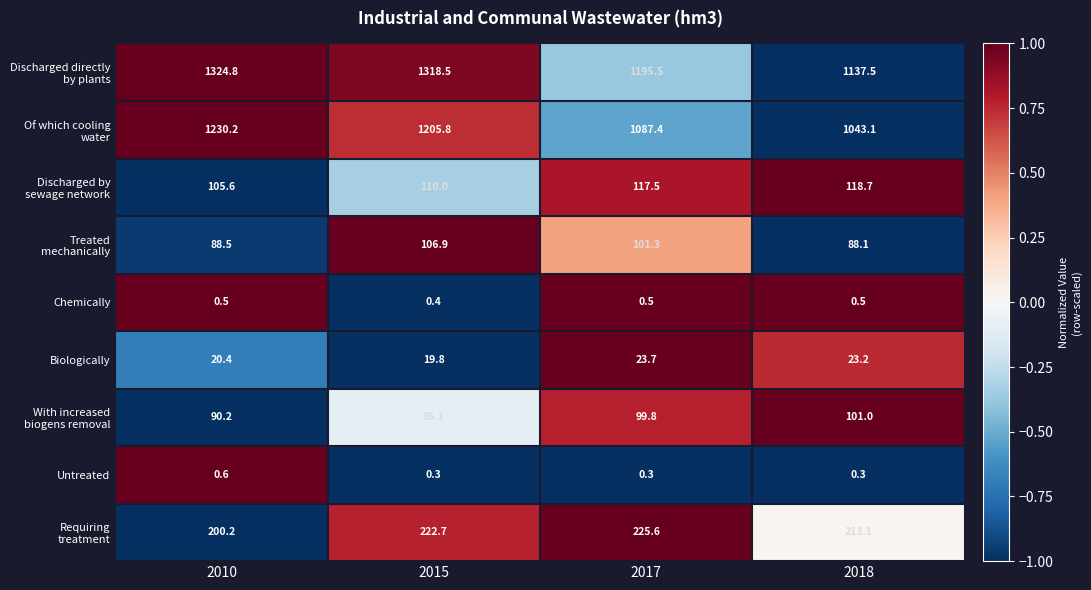

What is the difference between the second highest and minimum values in the Biologically series?

3.4